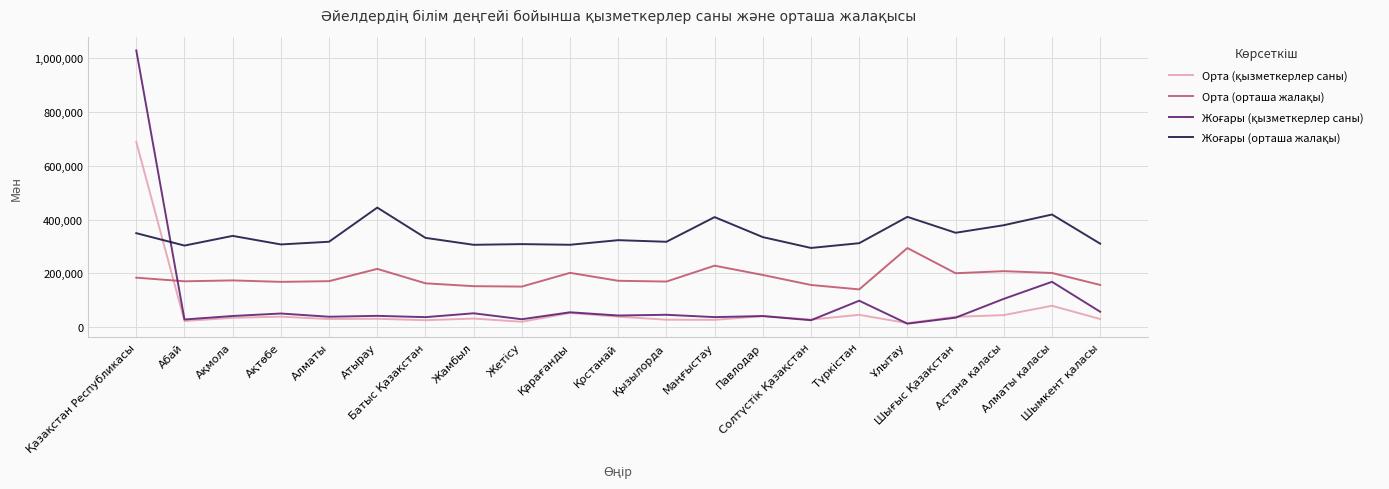

True or false: Жоғары (орташа жалақы) and Орта (орташа жалақы) intersect in this chart.

False